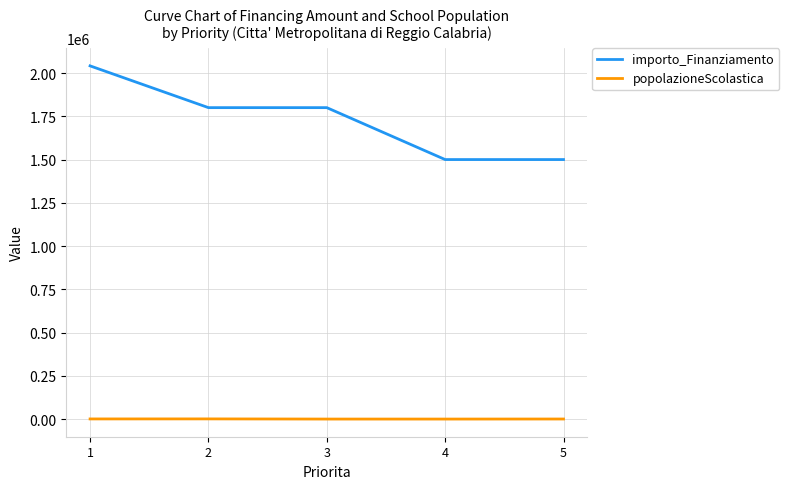

Is the value of importo_Finanziamento at 2 greater than the value of popolazioneScolastica at 2?

Yes